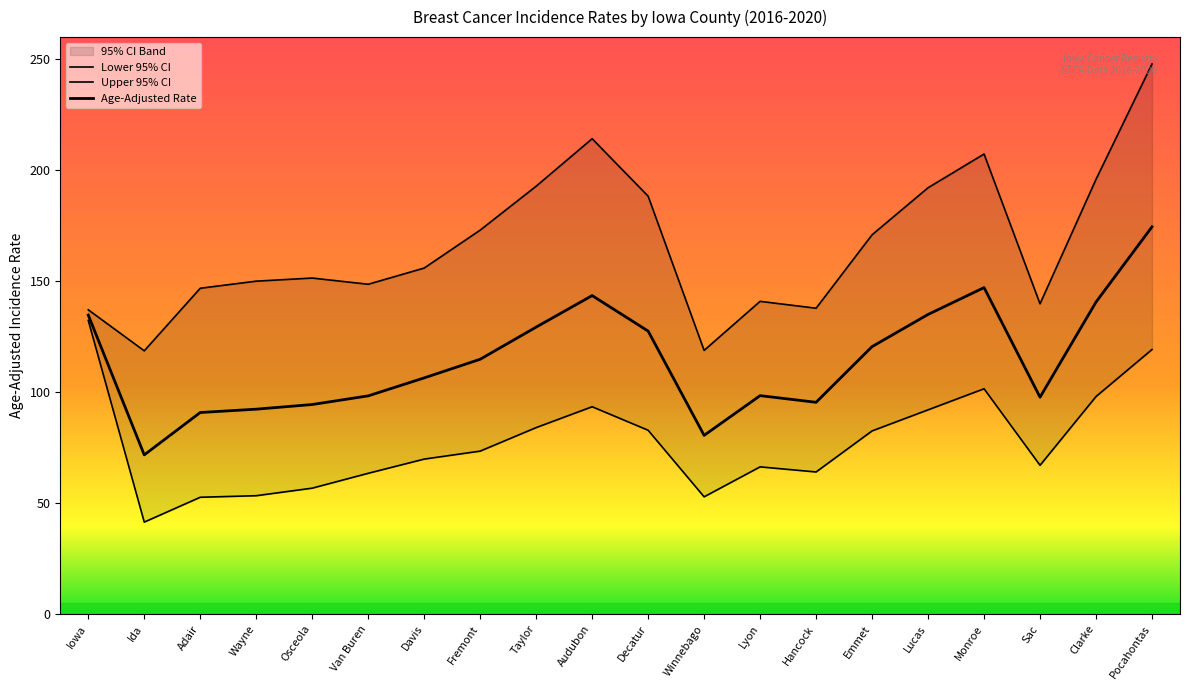

The value of Lower 95% CI at Lyon is 93.0. True or false?

False